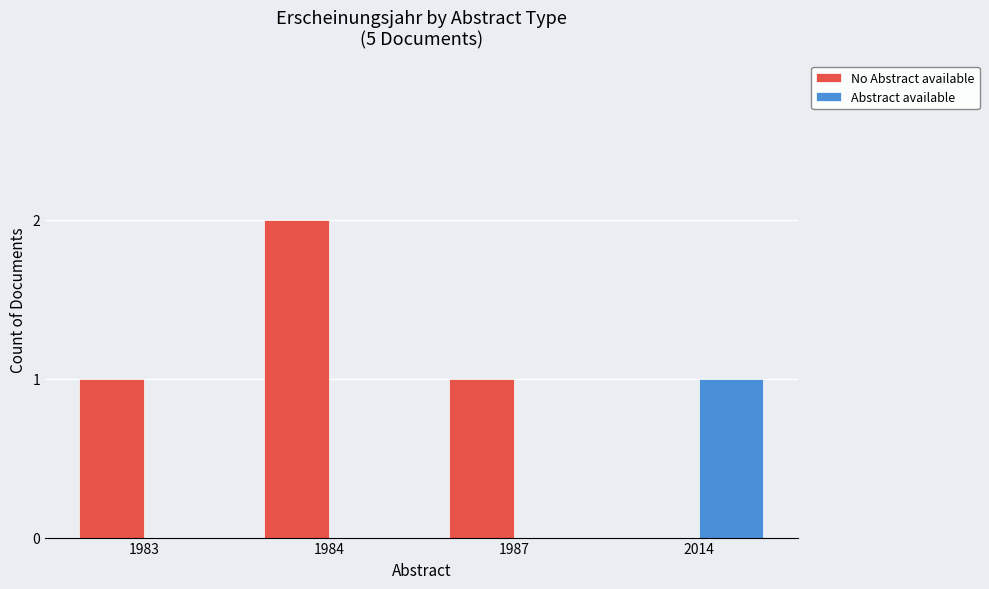

At which category is the sum across all series the highest?

1984